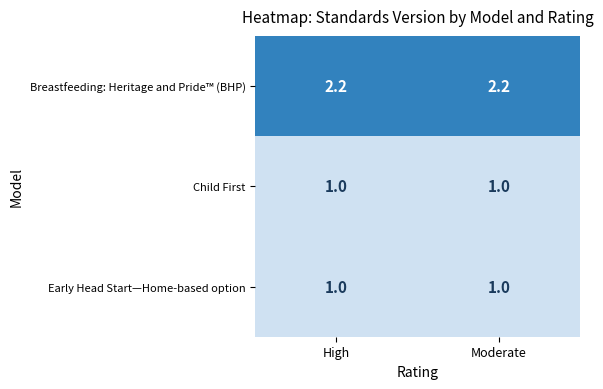

Reading left to right, list all the values displayed in this chart.

Breastfeeding: Heritage and Pride™ (BHP): High=2.2	Moderate=2.2
Child First: High=1.0	Moderate=1.0
Early Head Start—Home-based option: High=1.0	Moderate=1.0